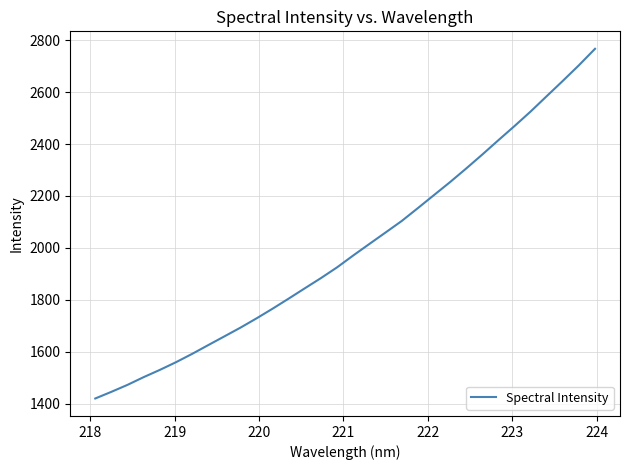

What is the difference between the maximum and minimum values?

1347.0